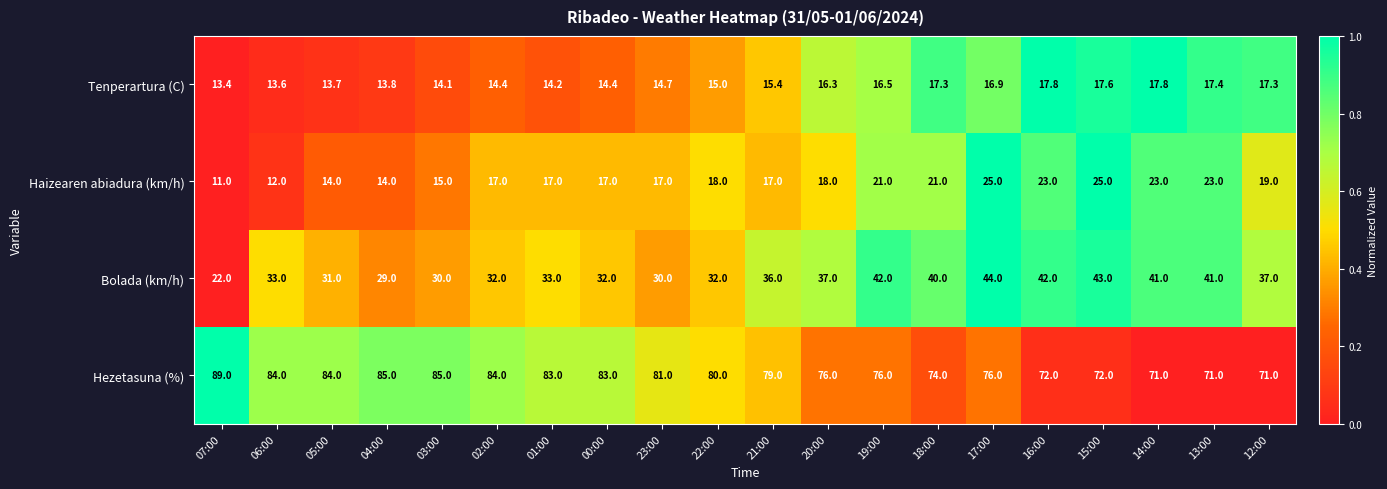

At 18:00, list the series in order from largest to smallest.

Hezetasuna (%), Bolada (km/h), Haizearen abiadura (km/h), Tenperartura (C)